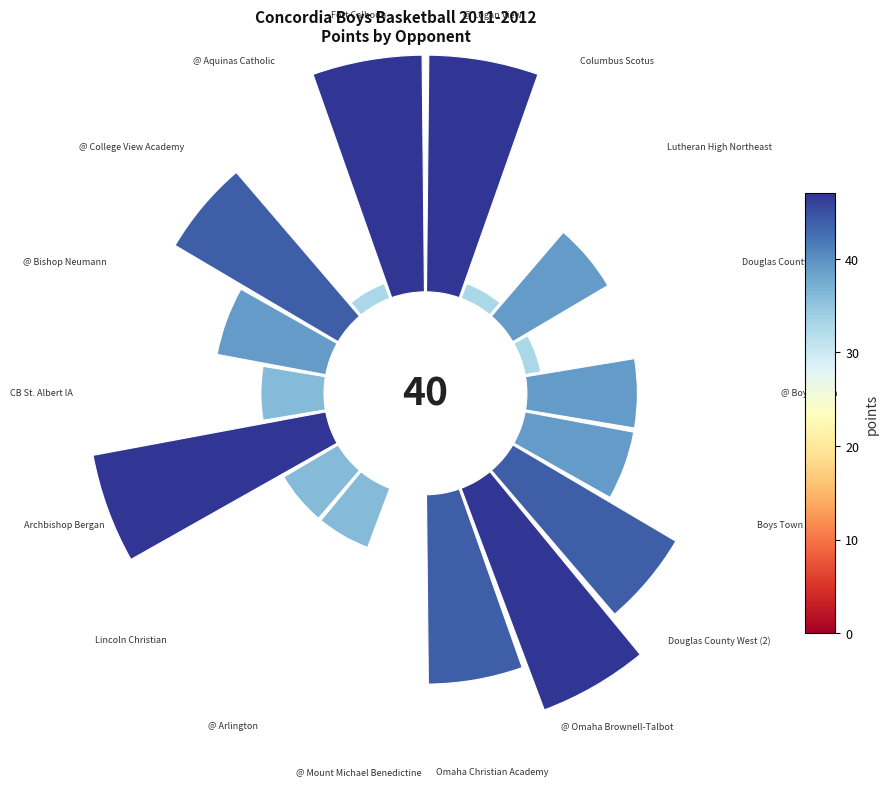

Which has a higher value, Fort Calhoun or Omaha Christian Academy?

Fort Calhoun